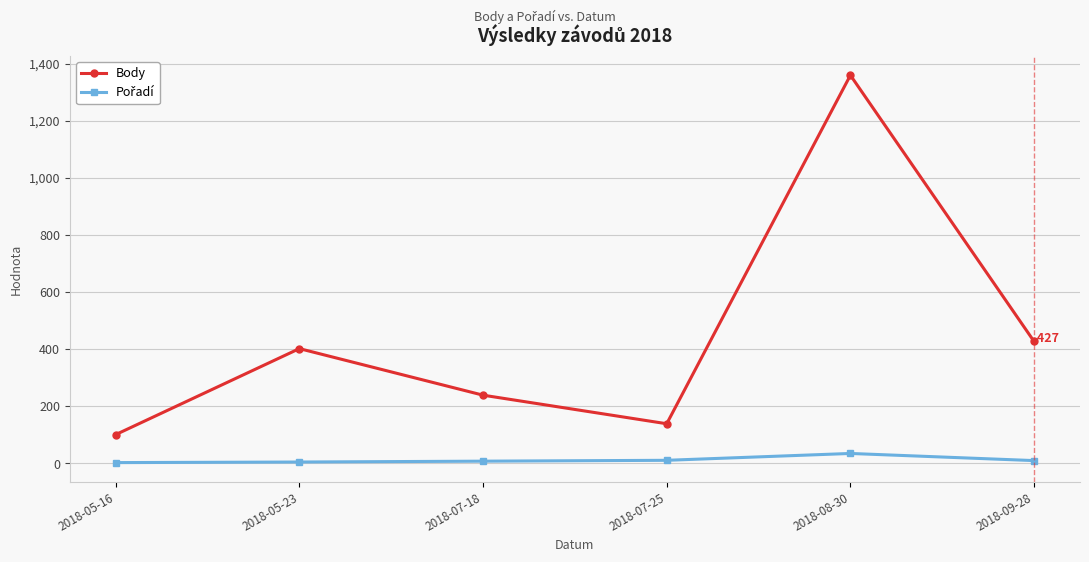

At which label is Body closest to 730?

2018-09-28